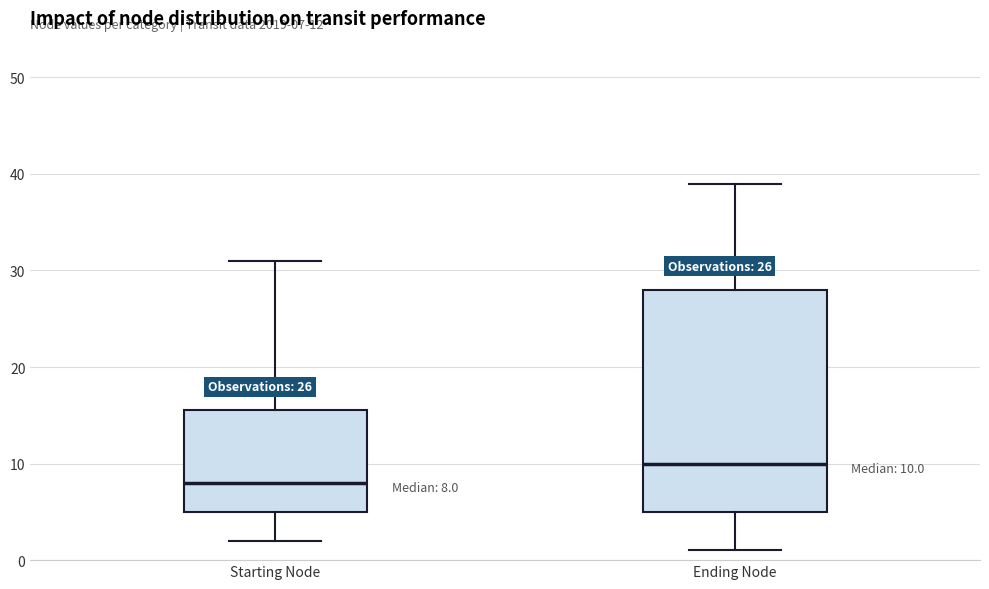

Which box's median line is the highest?

Ending Node